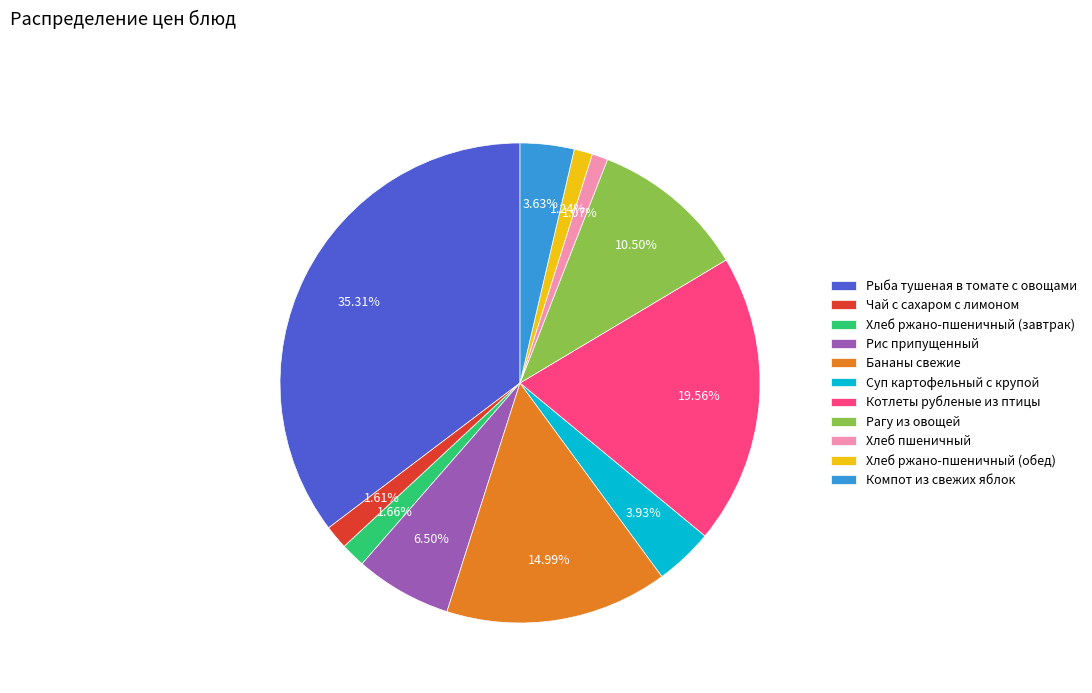

Is there any slice that represents more than half of the pie?

No